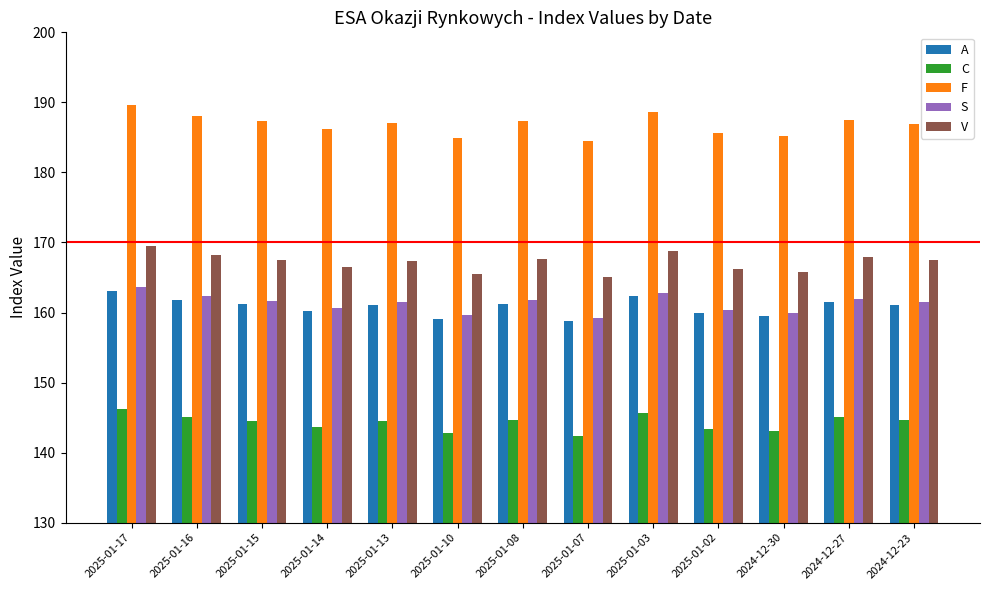

At how many categories does at least one series exceed 179?

13